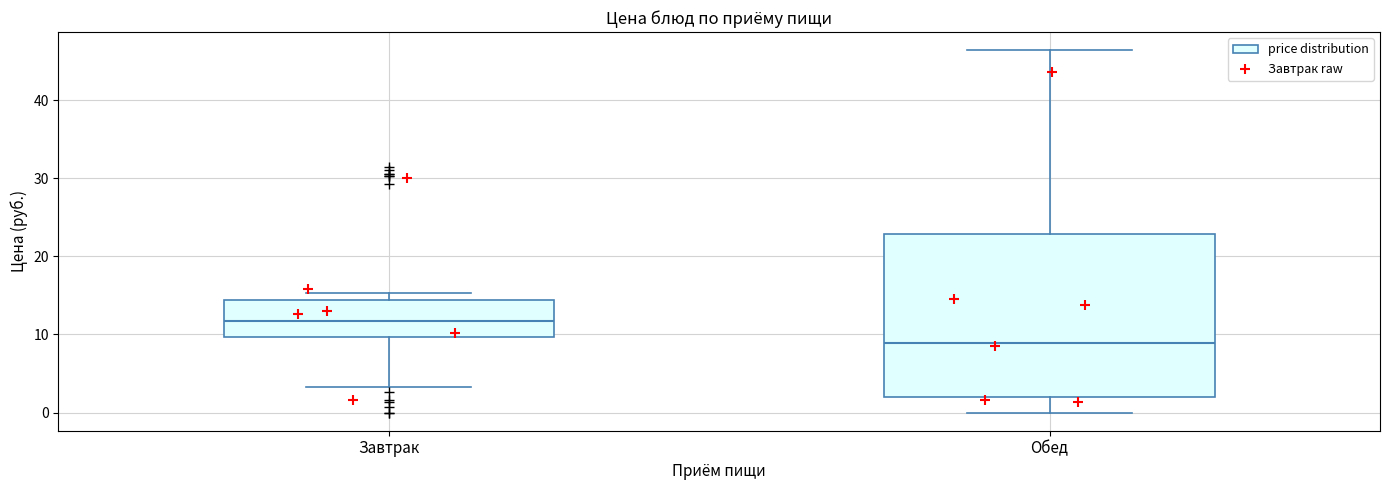

Where is the upper edge of the box for Завтрак on the y-axis? The values are not printed on the chart, so give them approximately, as read against the axis.

14